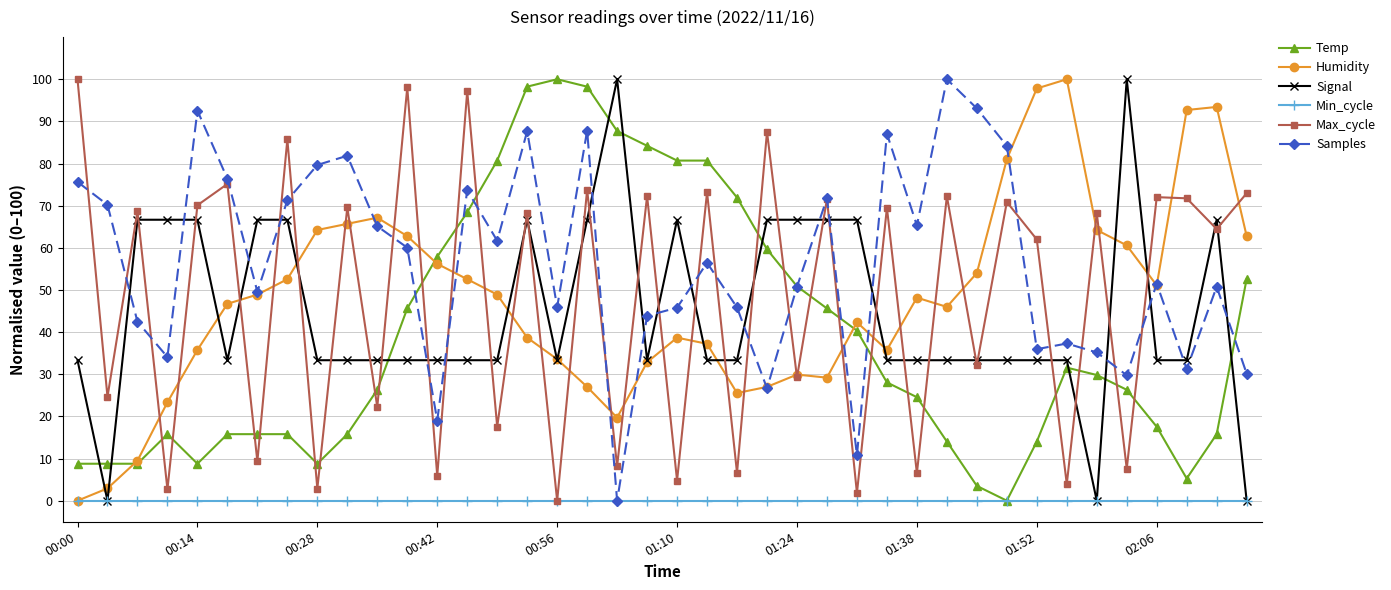

How many data points in Samples are above 56?

20